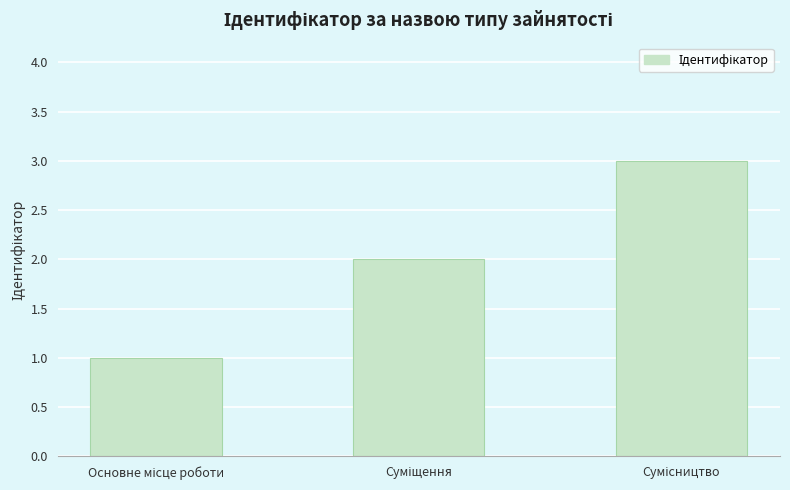

What is the greatest value displayed?

3